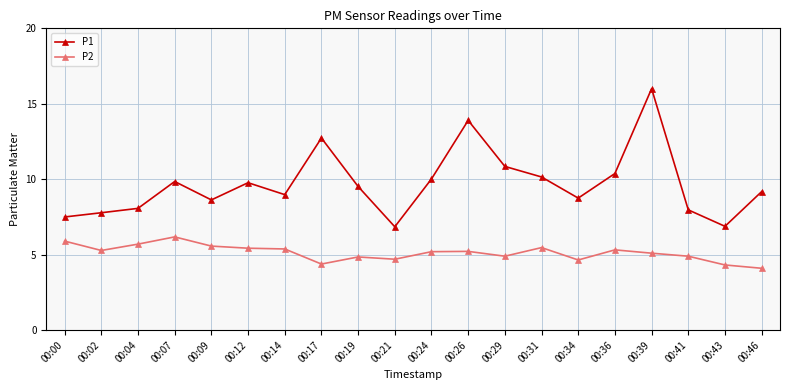

What value does the P1 series have at 00:31?

10.2